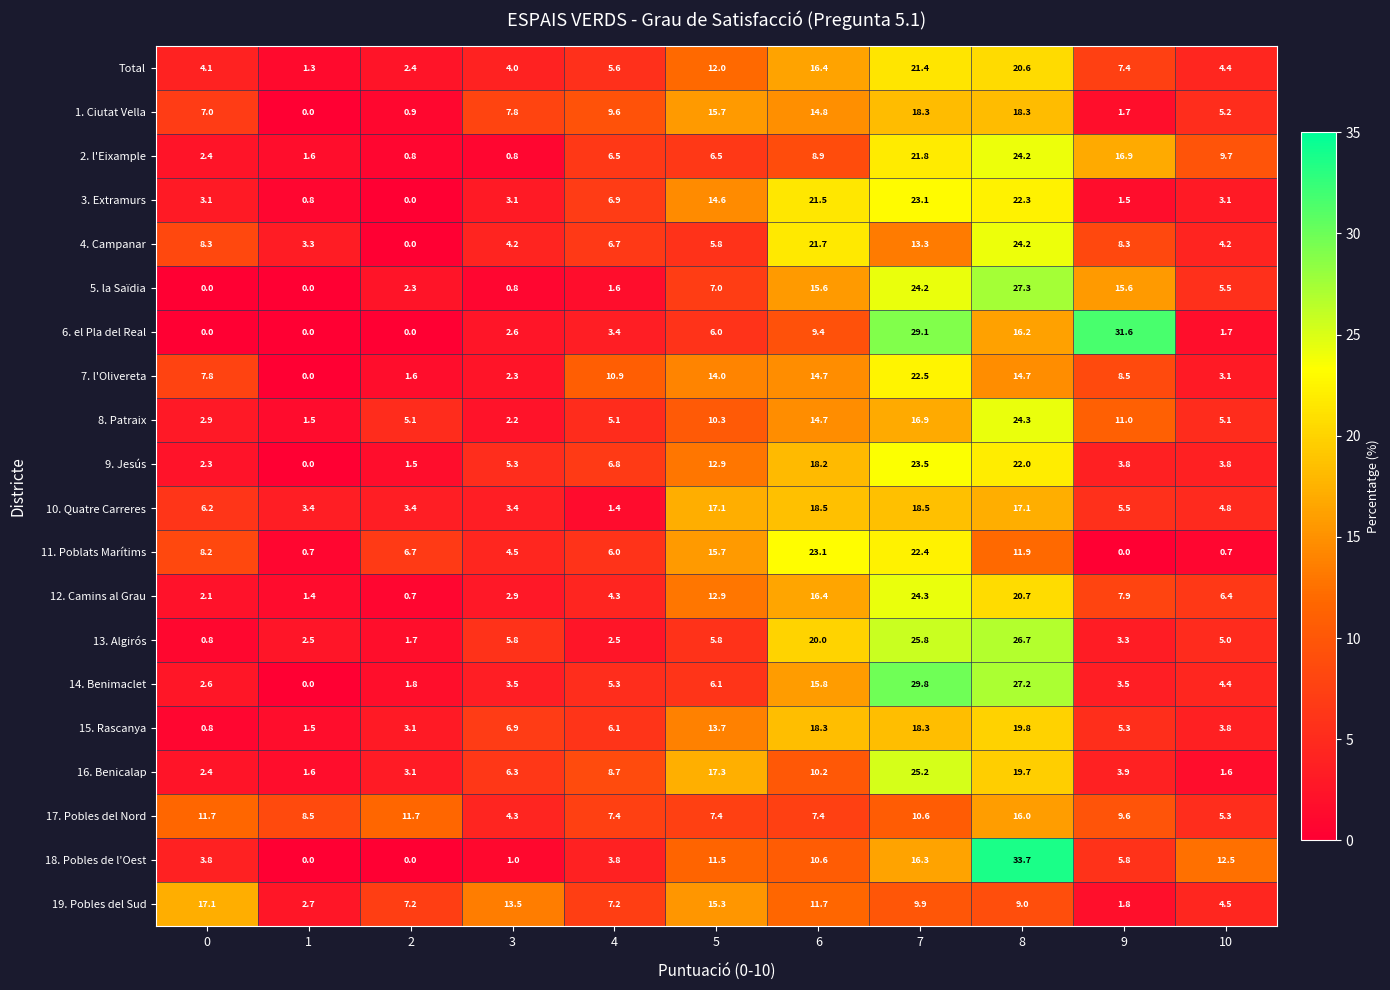

Is it true that 16. Benicalap equals 17.3 at 5?

True